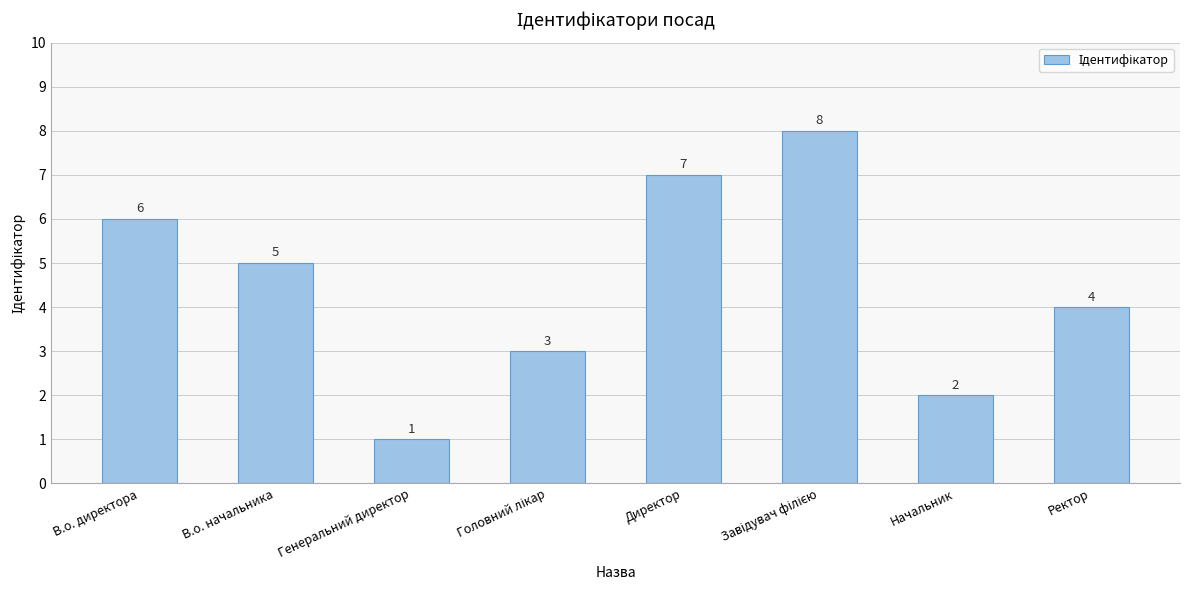

The chart shows a value of 6 at Ректор. True or false?

False